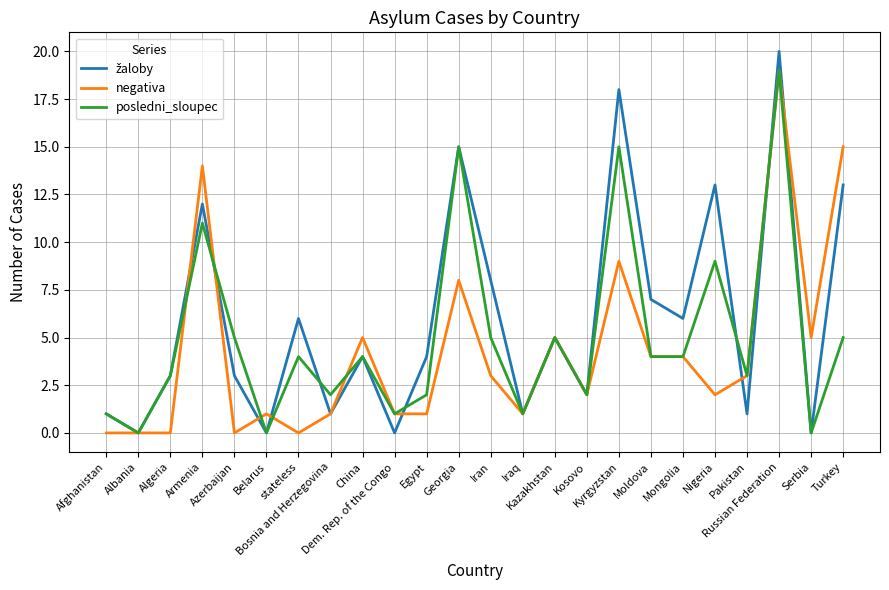

What is the maximum value shown in the chart?

20